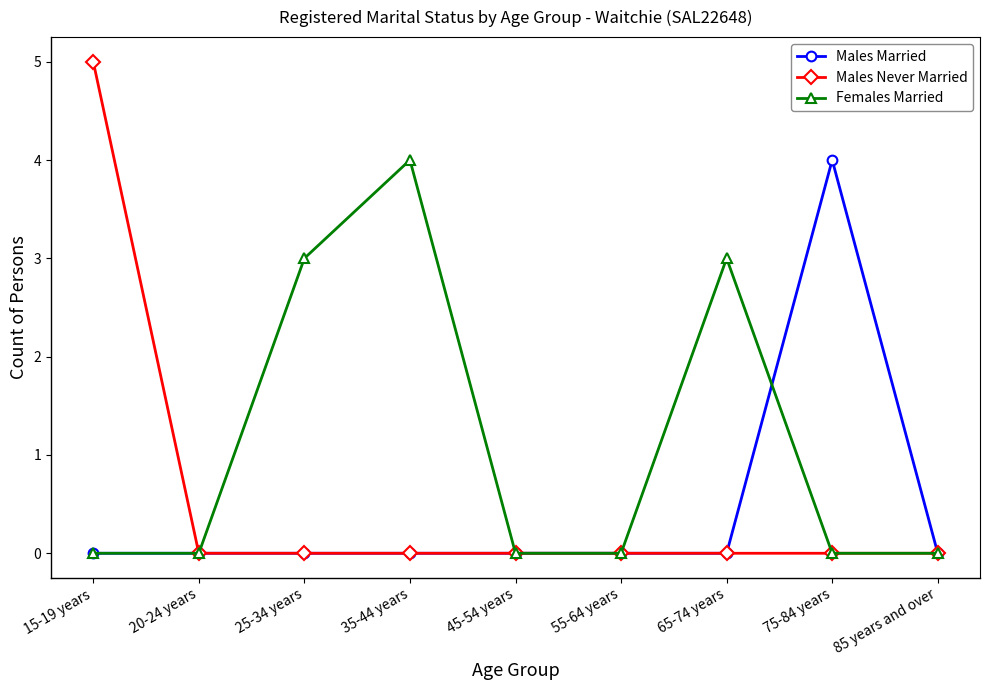

Is it true that Males Married equals -2 at 65-74 years?

False